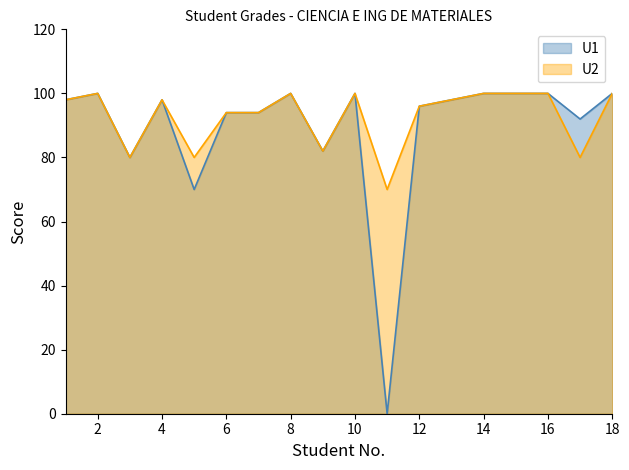

True or false: U2 and U1 cross at least once.

False